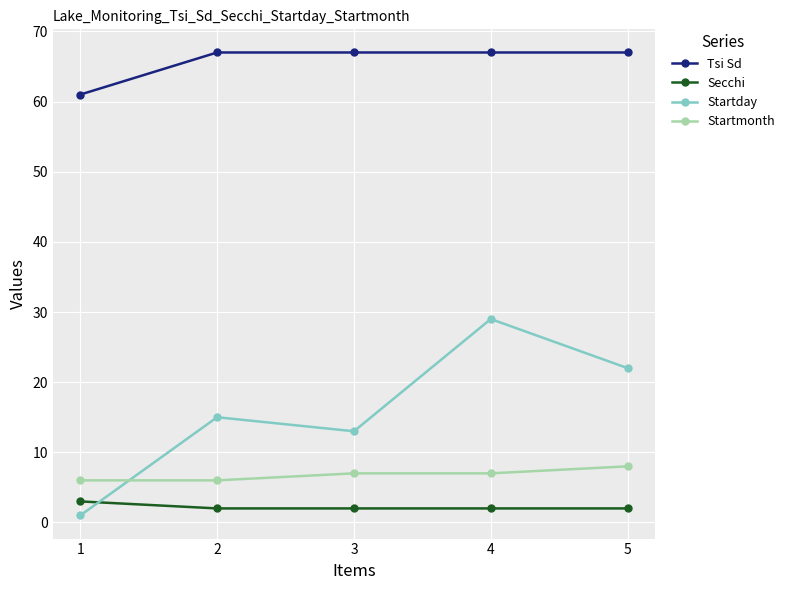

Reading right to left, extract all data points from this chart.

Tsi Sd: 67	67	67	67	61
Secchi: 2	2	2	2	3
Startday: 22	29	13	15	1
Startmonth: 8	7	7	6	6